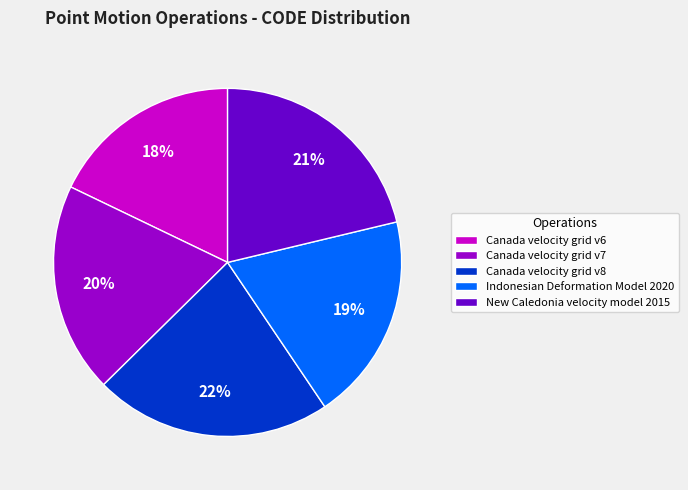

Do Canada velocity grid v8 and Indonesian Deformation Model 2020 together represent more than half of the pie?

No